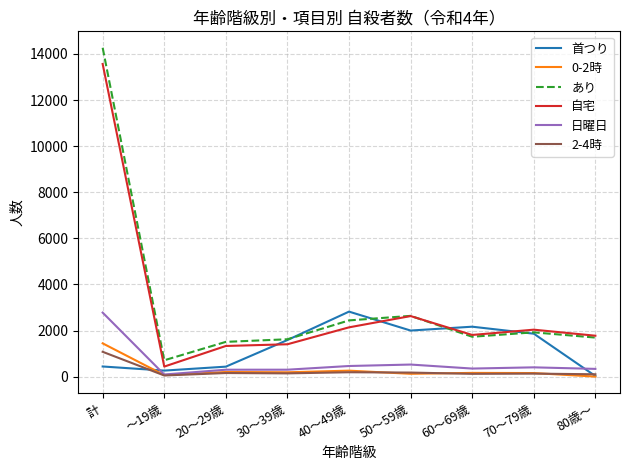

What are all the series names shown in the legend?

首つり, 0-2時, あり, 自宅, 日曜日, 2-4時